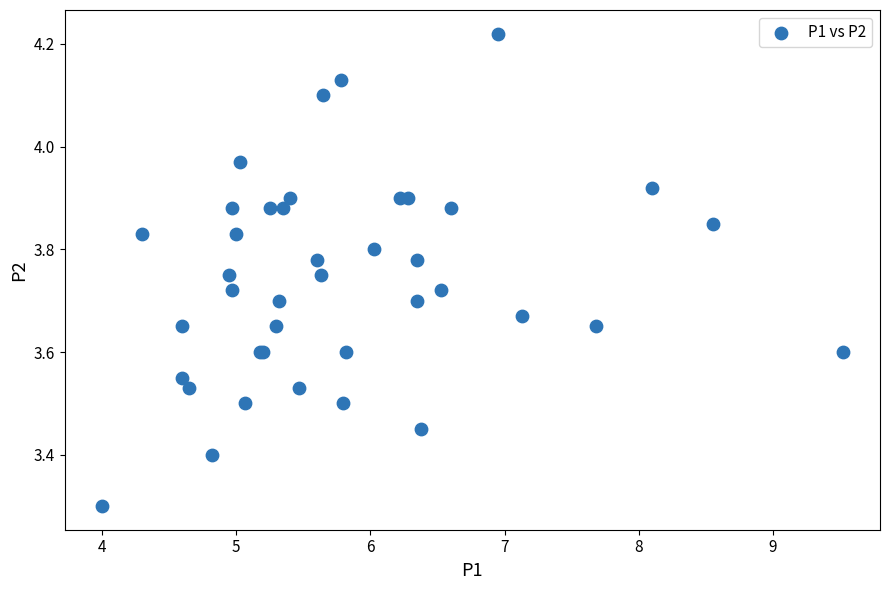

What Y value in the scatter plot is closest to 3?

3.3